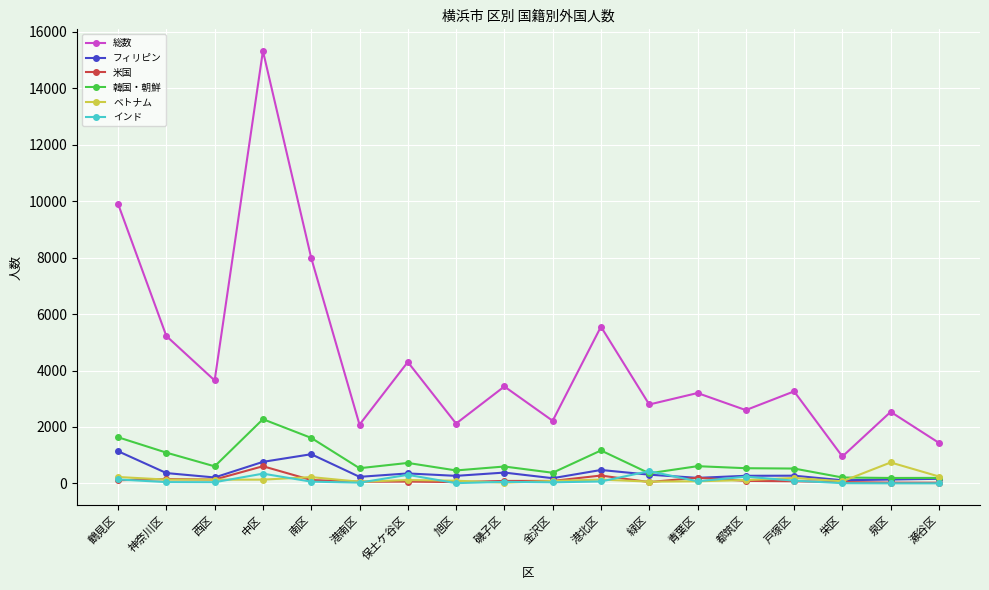

How many interior local valleys does the 総数 series have?

7